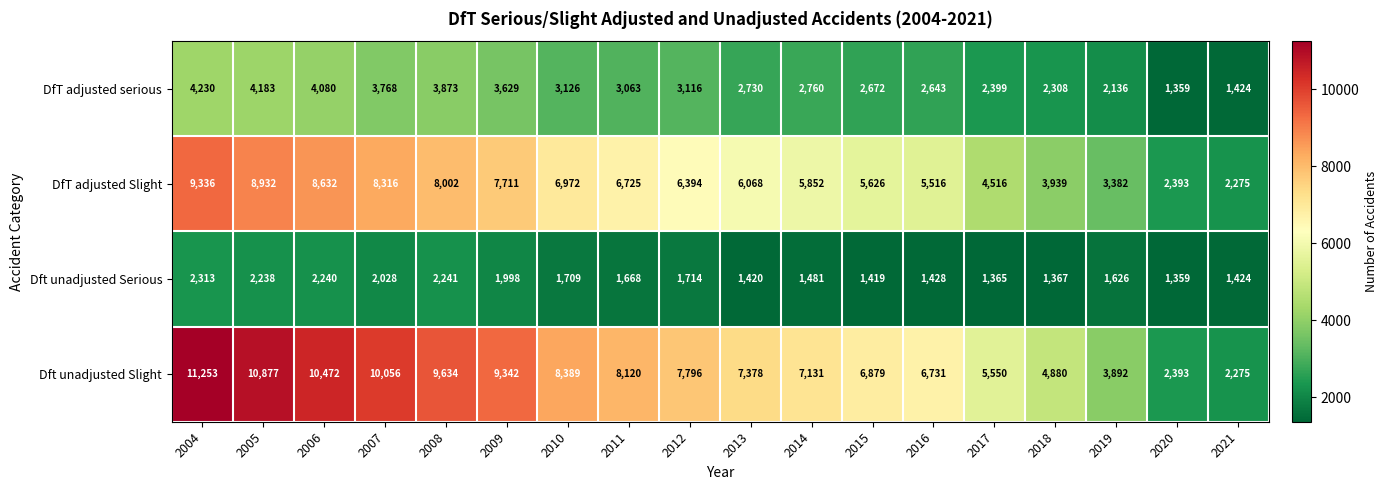

Rank the series at 2005 from highest to lowest value.

Dft unadjusted Slight, DfT adjusted Slight, DfT adjusted serious, Dft unadjusted Serious